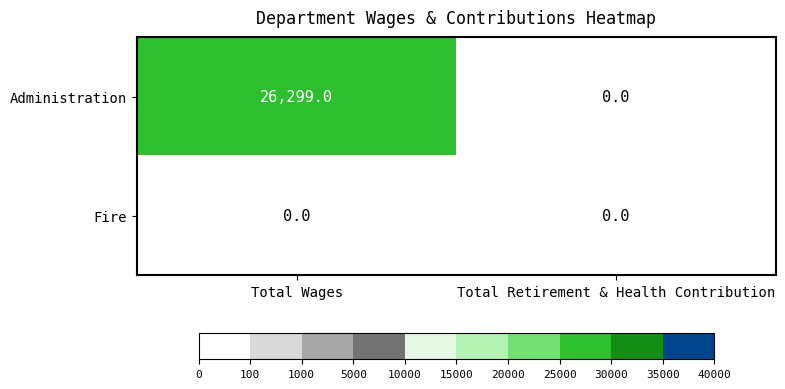

Which series changed the most between Total Wages and Total Retirement & Health Contribution?

Administration